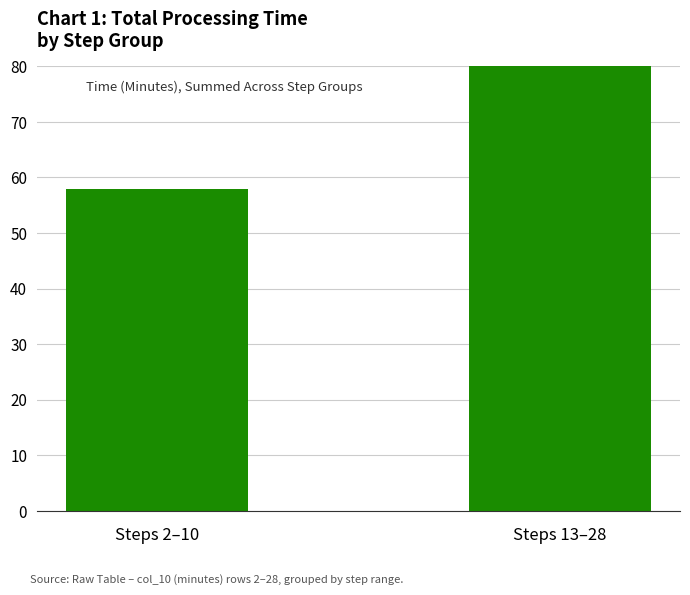

What is the change in value from Steps 2–10 to Steps 13–28?

+81